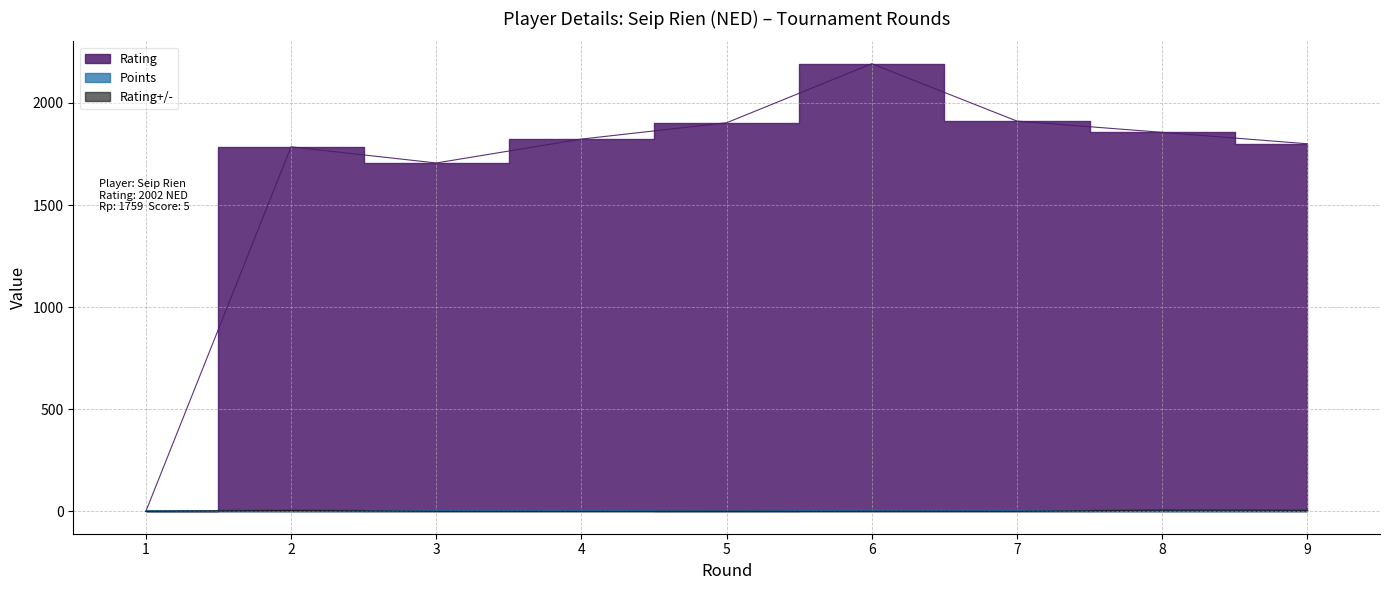

At how many categories does at least one series exceed 1812?

5